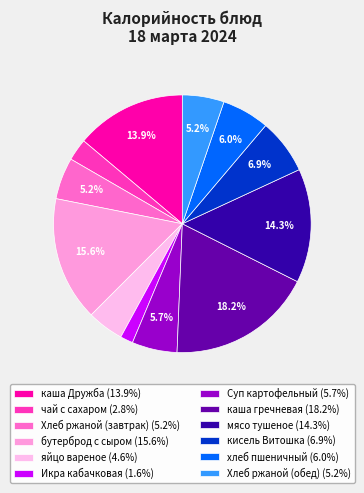

Approximately how many times larger is the value at каша Дружба compared to Хлеб ржаной (обед)?

2.7